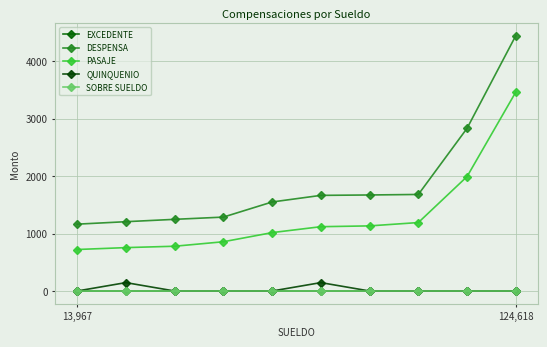

Where is EXCEDENTE nearest to the value 0?

13,967